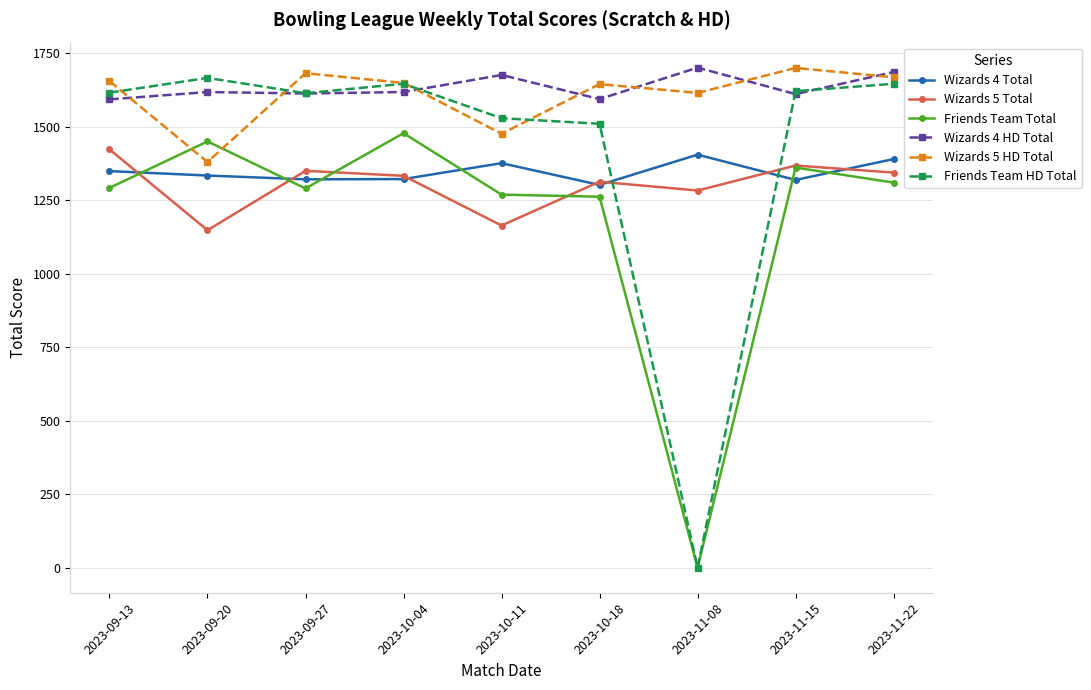

Between 2023-10-04 and 2023-11-08, which series saw the biggest shift?

Friends Team HD Total